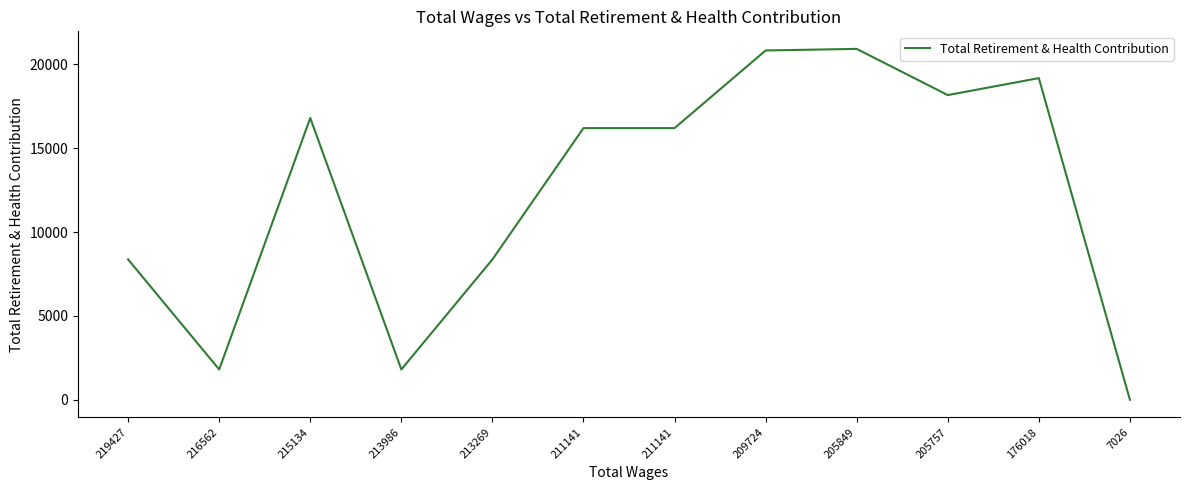

How many lines are shown in the chart?

1